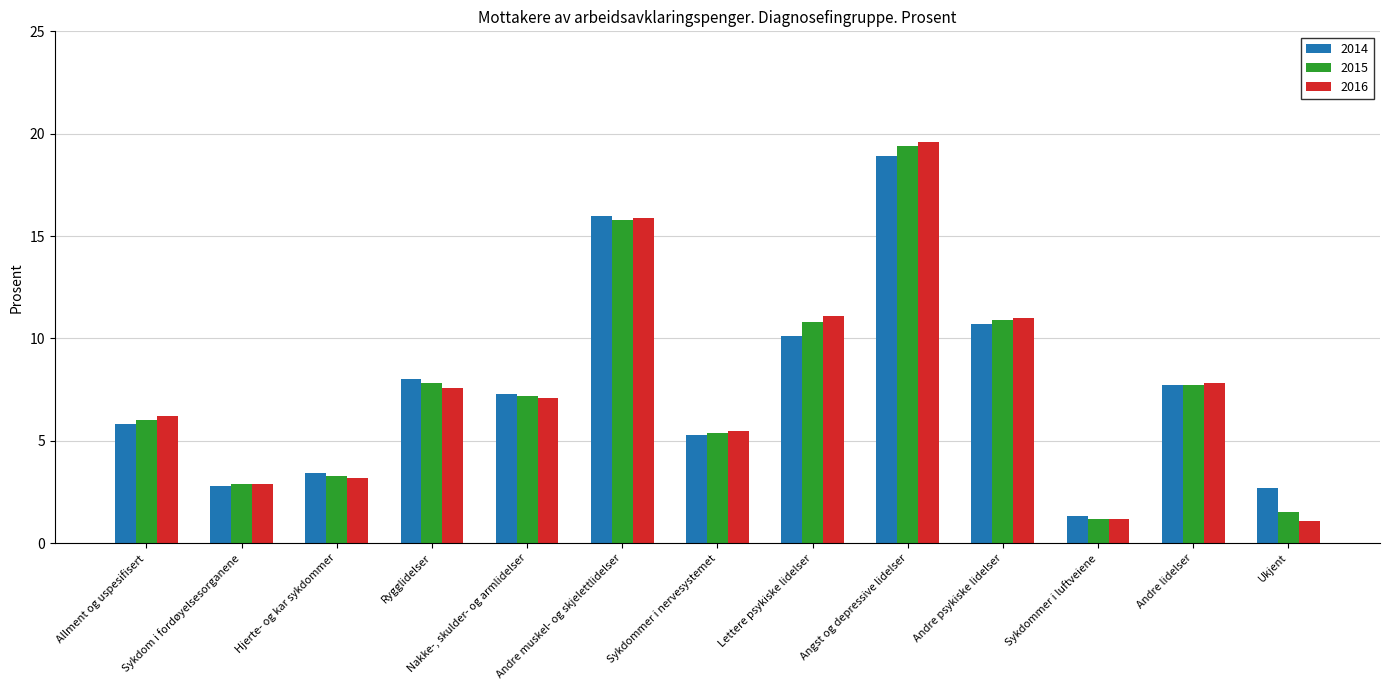

Is the value of 2016 at Nakke-, skulder- og armlidelser greater than the value of 2014 at Rygglidelser?

No